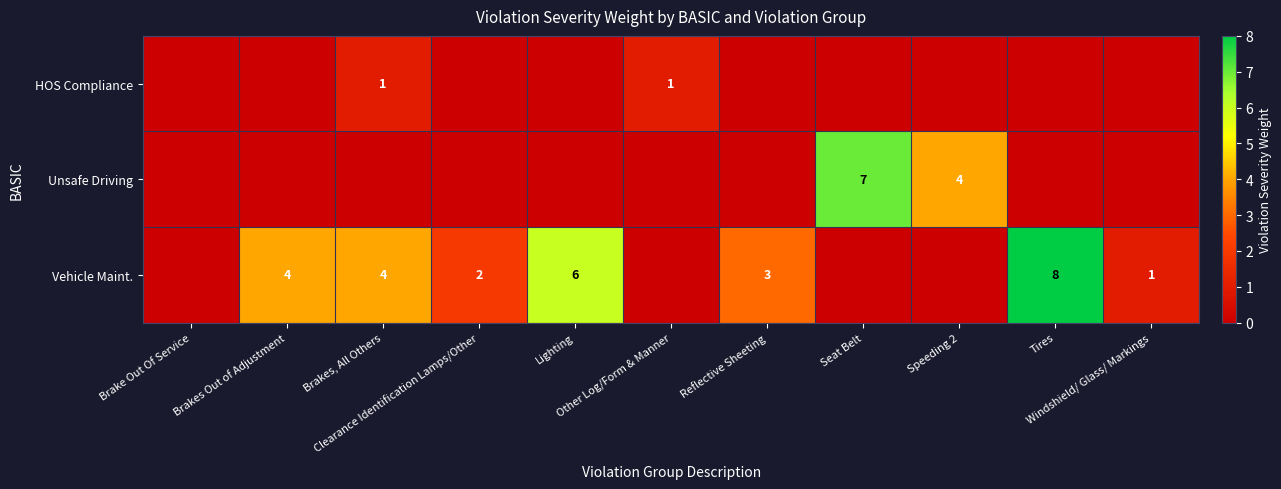

Read the Vehicle Maint. value at Brakes, All Others.

4